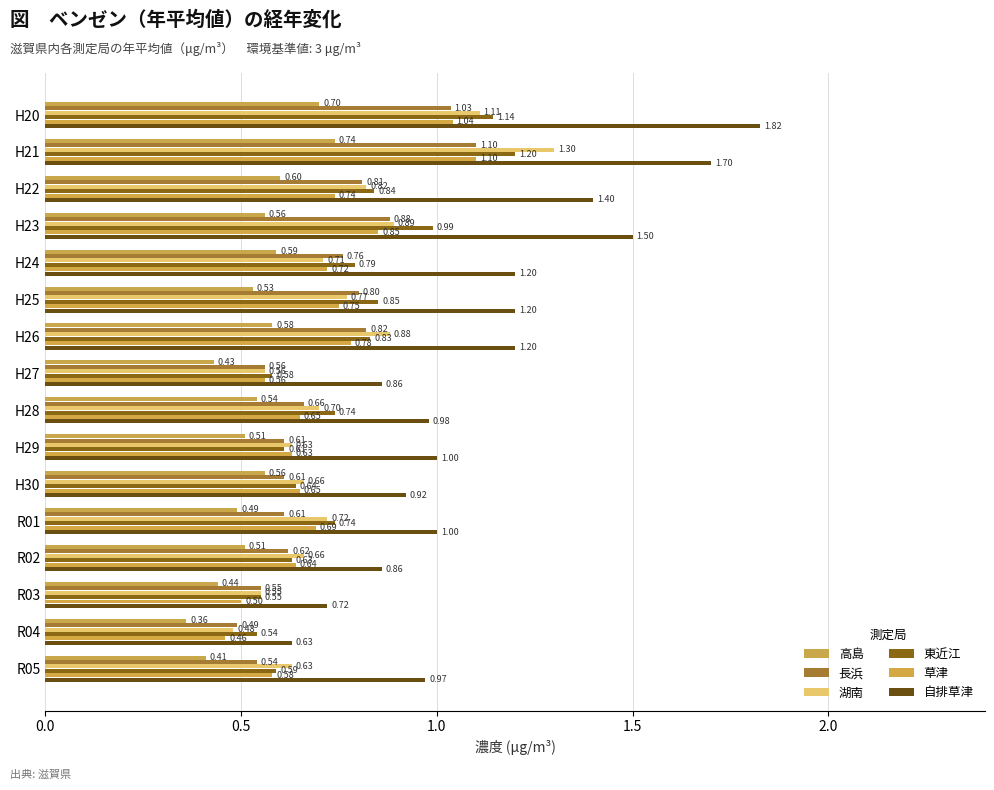

Count the number of categories in the chart.

16